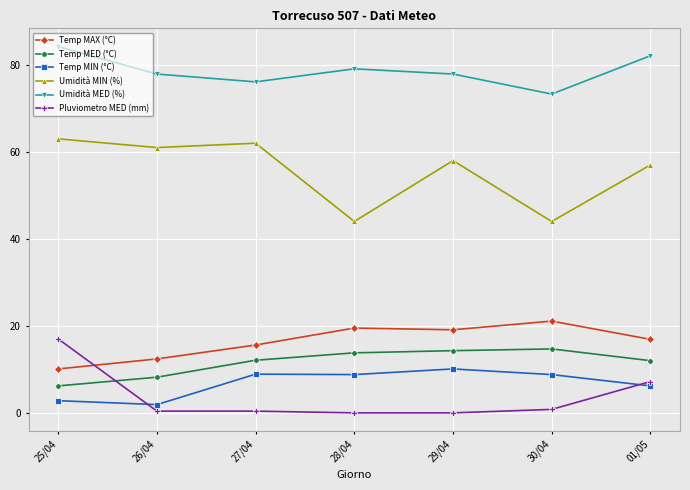

How many data points in Temp MIN (°C) are above 8?

4